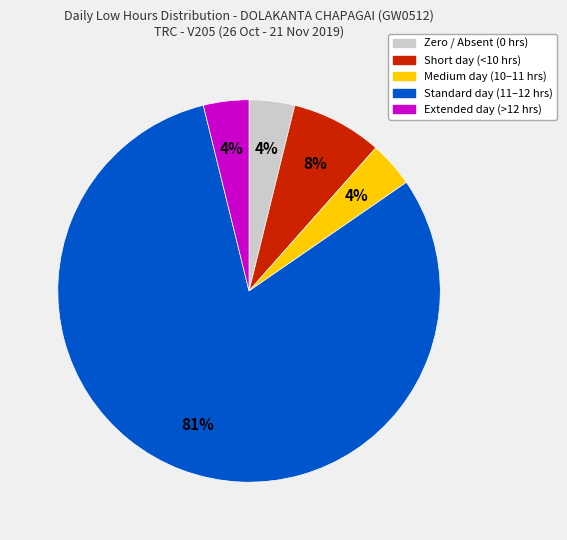

The Short day (<10 hrs) slice represents 1% of the pie. True or false?

False